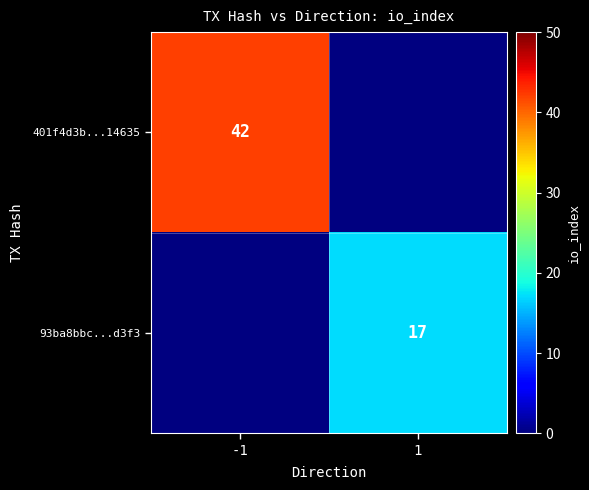

True or false: 401f4d3b...14635 has a value of 42 at -1.

True